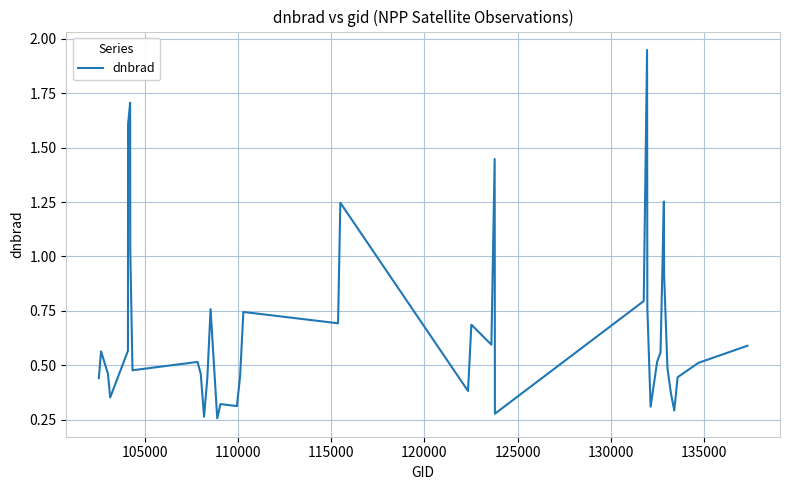

What is the difference between the maximum and minimum values?

1.7